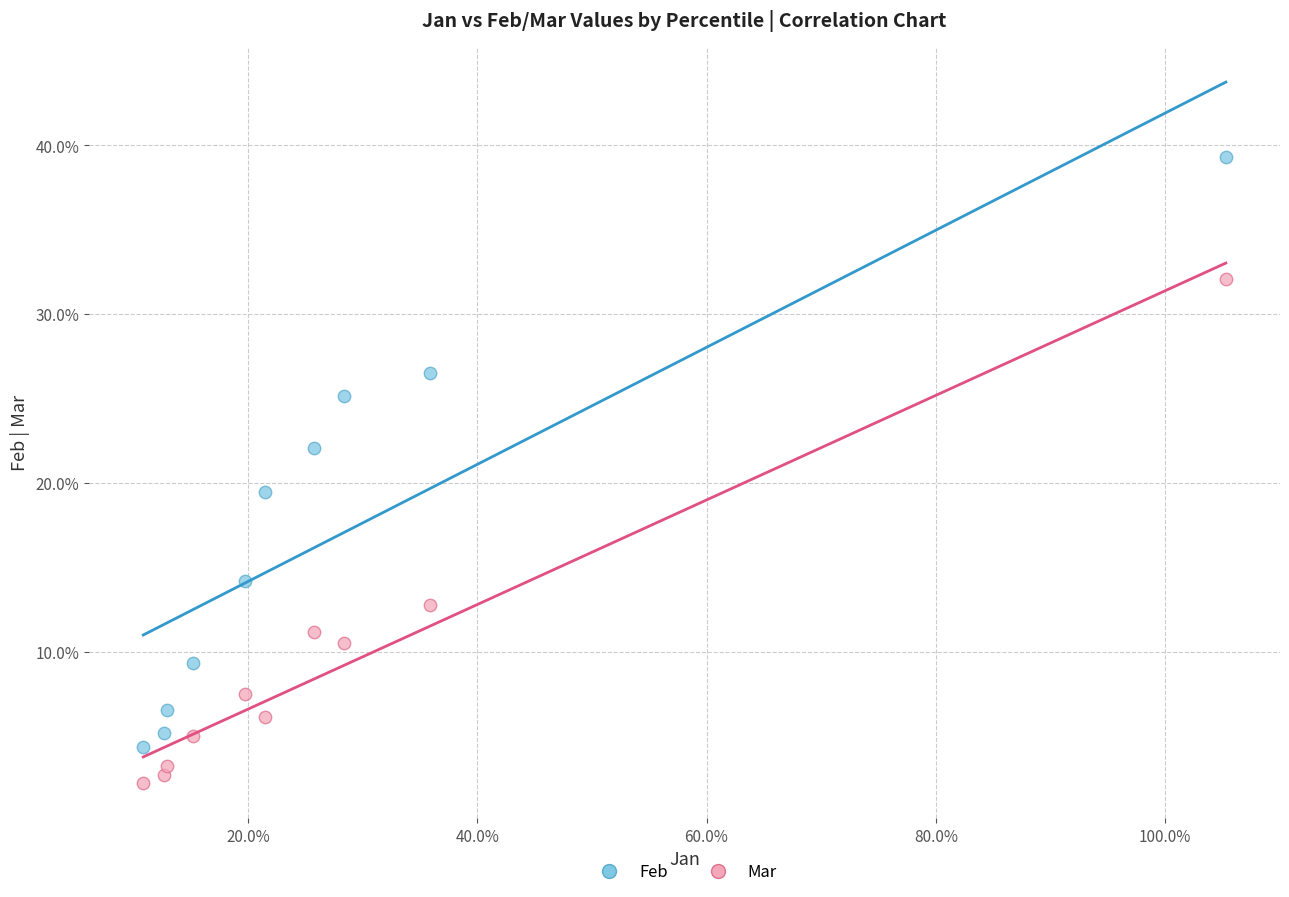

What are all the series names shown in the legend?

Feb, Mar